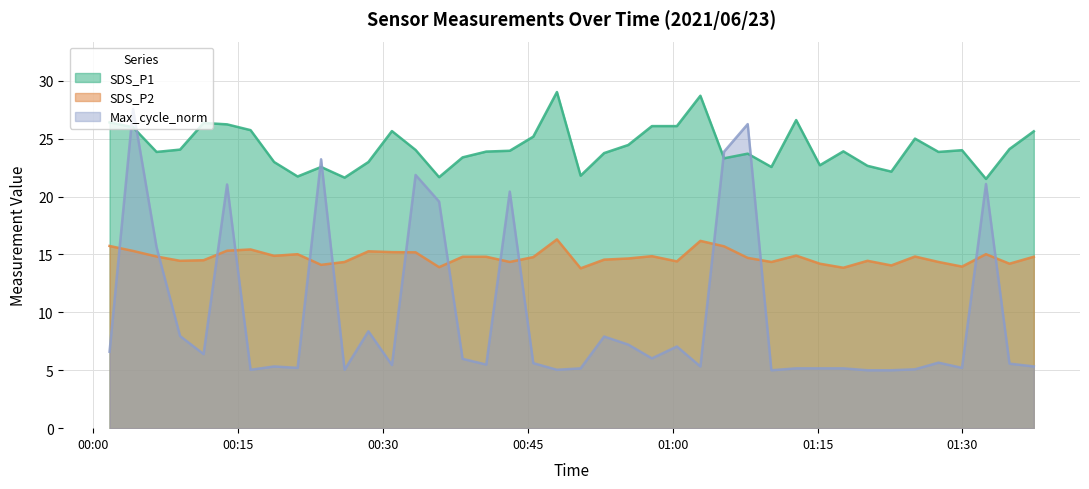

Where is the first local minimum for SDS_P1?

2021/06/23 00:06:34